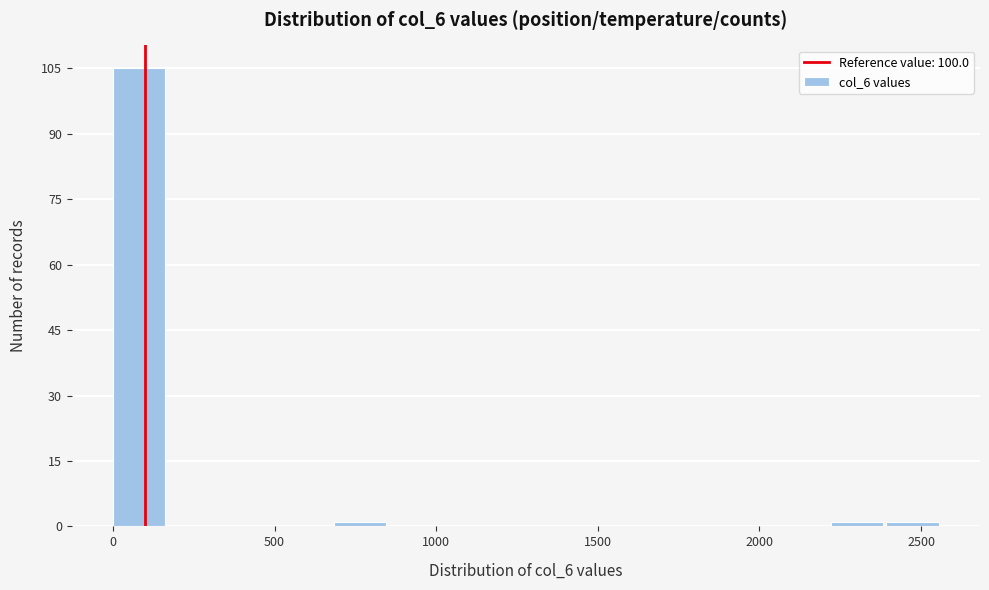

Around what value on the x-axis is the tallest bar? Give the approximate position of its centre, as read against the axis.

100